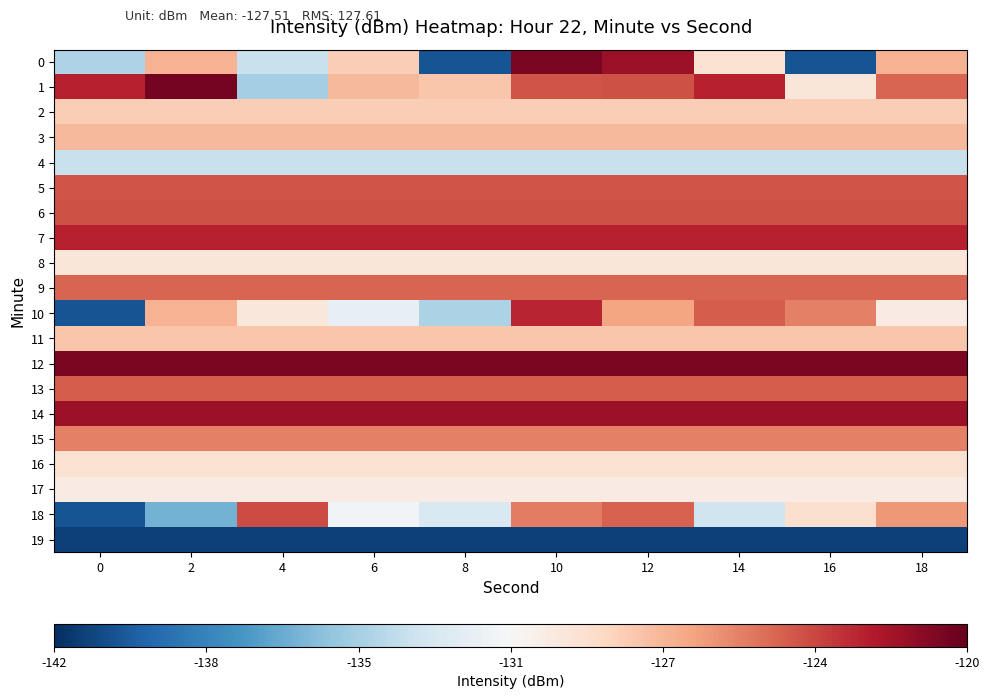

What is the total value across all series at 0?

-2572.3